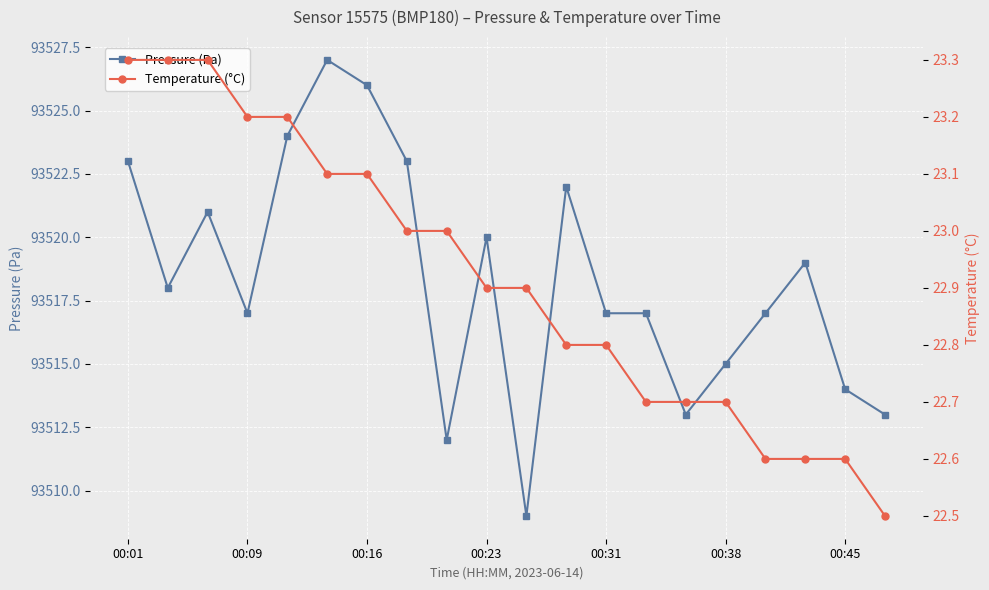

What is the lowest value of the Pressure (Pa) series?

93509